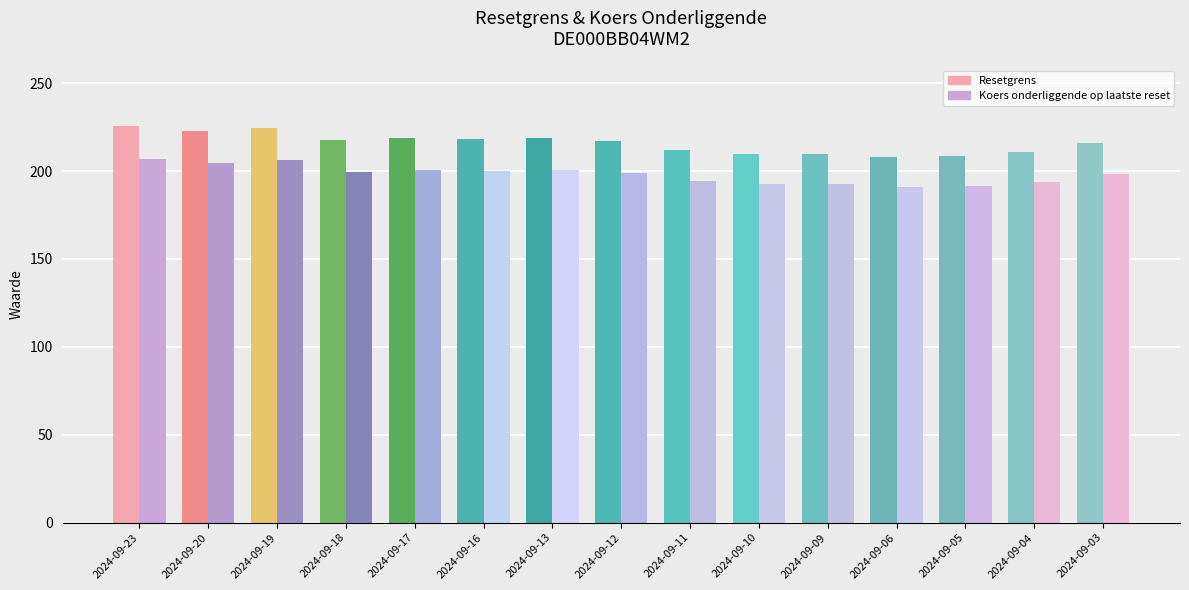

What is the total value across all series at 2024-09-17?

419.4